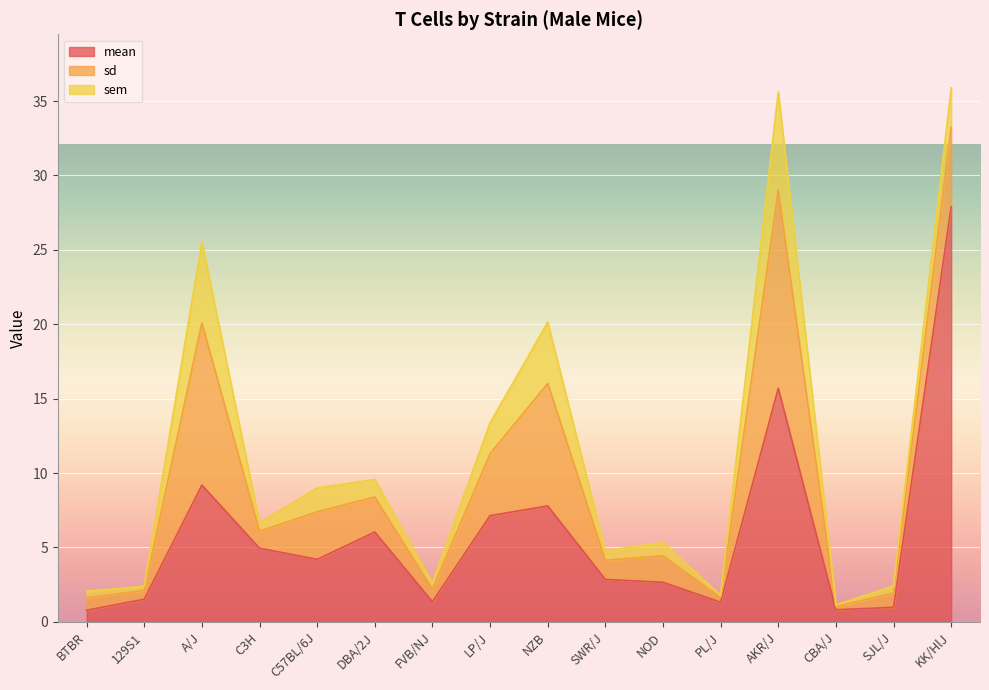

In mean, how many points are higher than both neighbors (excluding endpoints)?

4